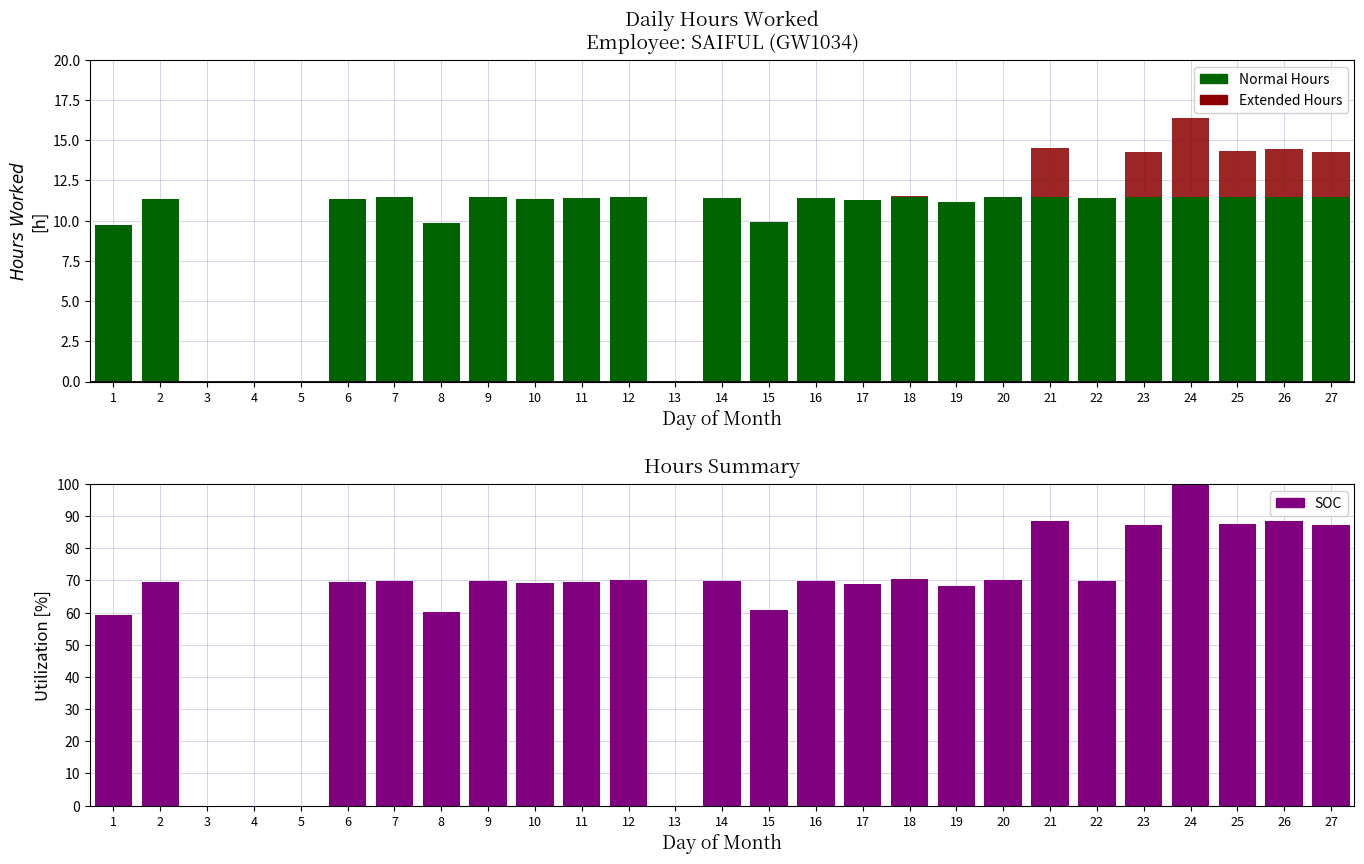

Which label corresponds to the smallest value in the chart?

3